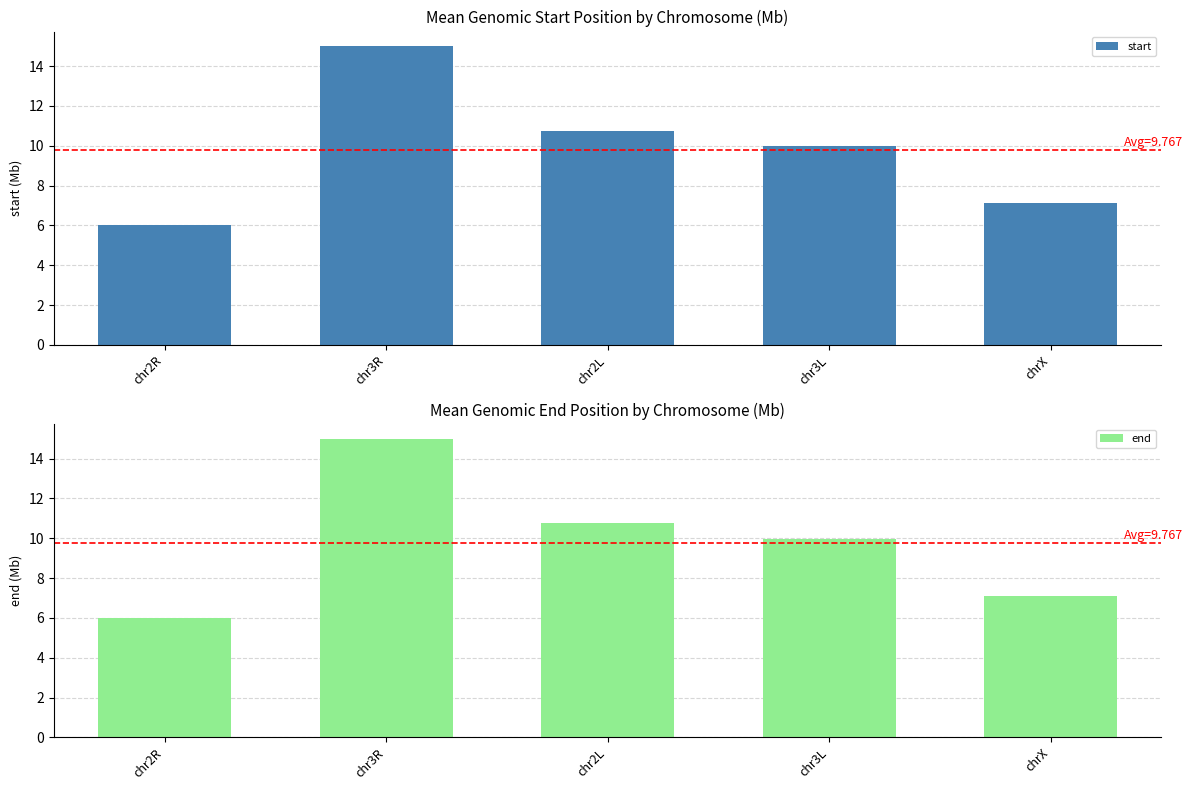

Does the chart contain any negative values?

No